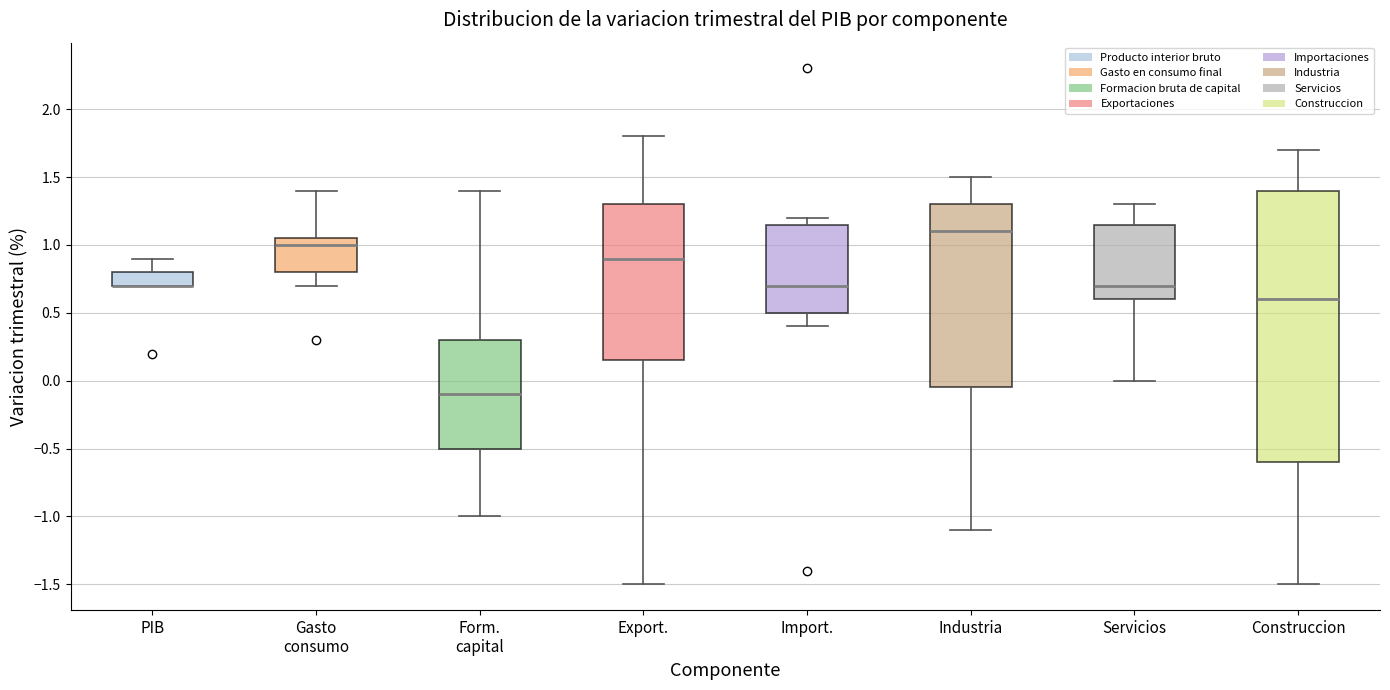

Reading left to right, read every box against the y-axis: the position of its median line, the range the box covers, and the ends of its whiskers. The values are not printed on the chart, so give them approximately, as read against the axis.

PIB: median 0.70 (drawn on the box's lower edge), box 0.70 to 0.80, whiskers 0.70 to 0.90
Gasto consumo: median 1.00, box 0.80 to 1.05, whiskers 0.70 to 1.40
Form. capital: median -0.10, box -0.50 to 0.30, whiskers -1.00 to 1.40
Export.: median 0.90, box 0.15 to 1.30, whiskers -1.50 to 1.80
Import.: median 0.70, box 0.50 to 1.15, whiskers 0.40 to 1.20
Industria: median 1.10, box -0.05 to 1.30, whiskers -1.10 to 1.50
Servicios: median 0.70, box 0.60 to 1.15, whiskers 0.00 to 1.30
Construccion: median 0.60, box -0.60 to 1.40, whiskers -1.50 to 1.70